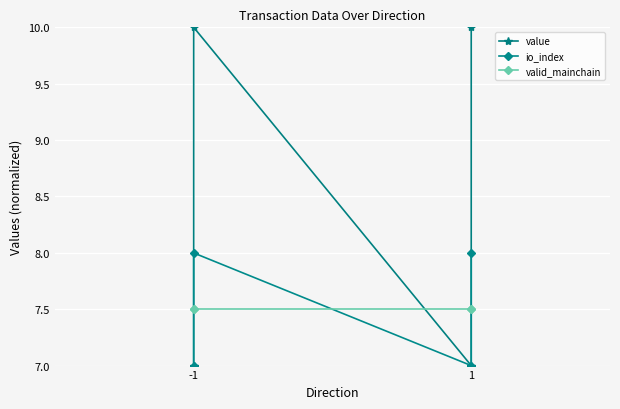

Which category has the highest value in the value series?

-1